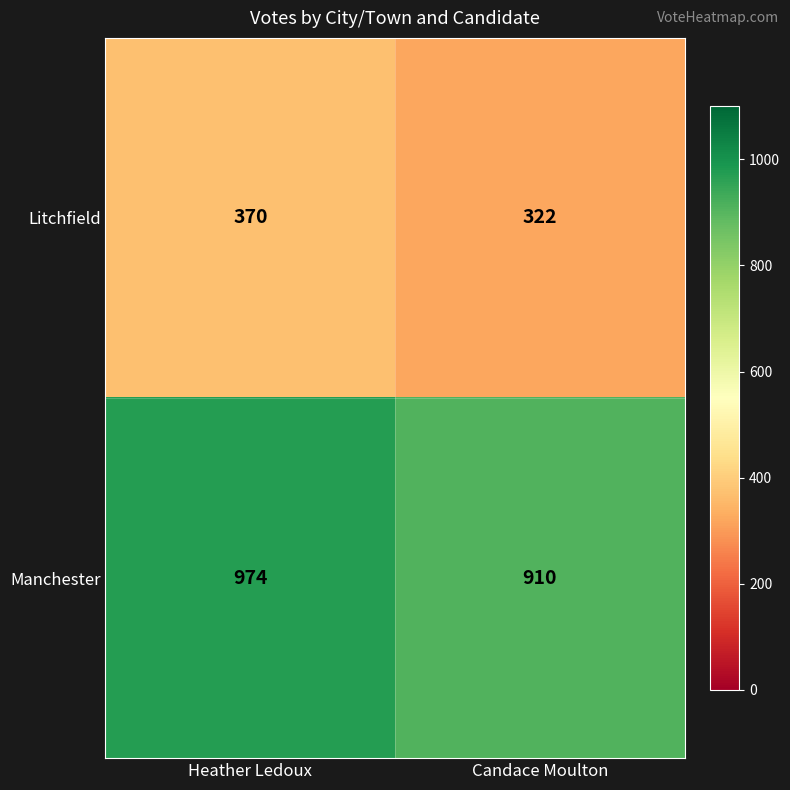

What is the total value across all series at Heather Ledoux?

1344